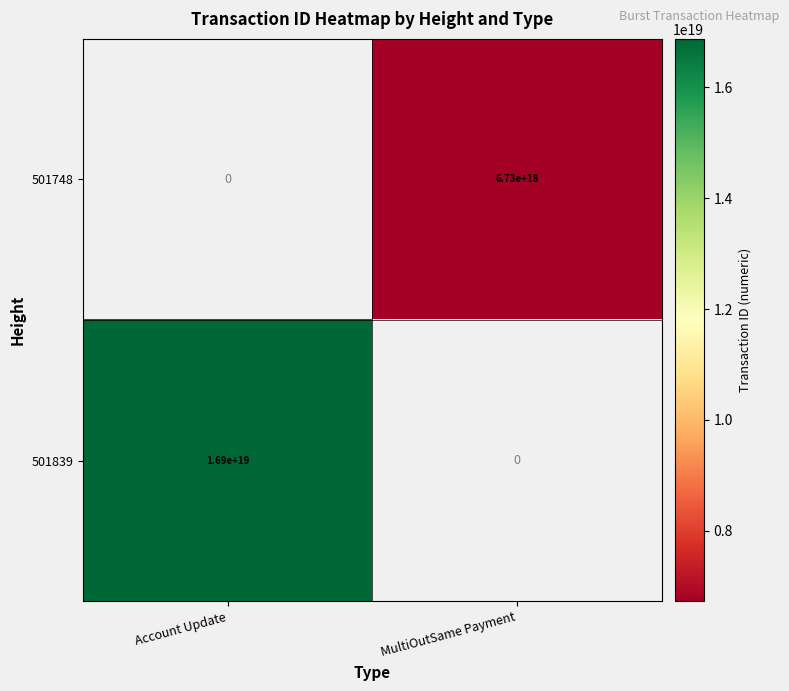

Which category has the highest value across all series?

Account Update